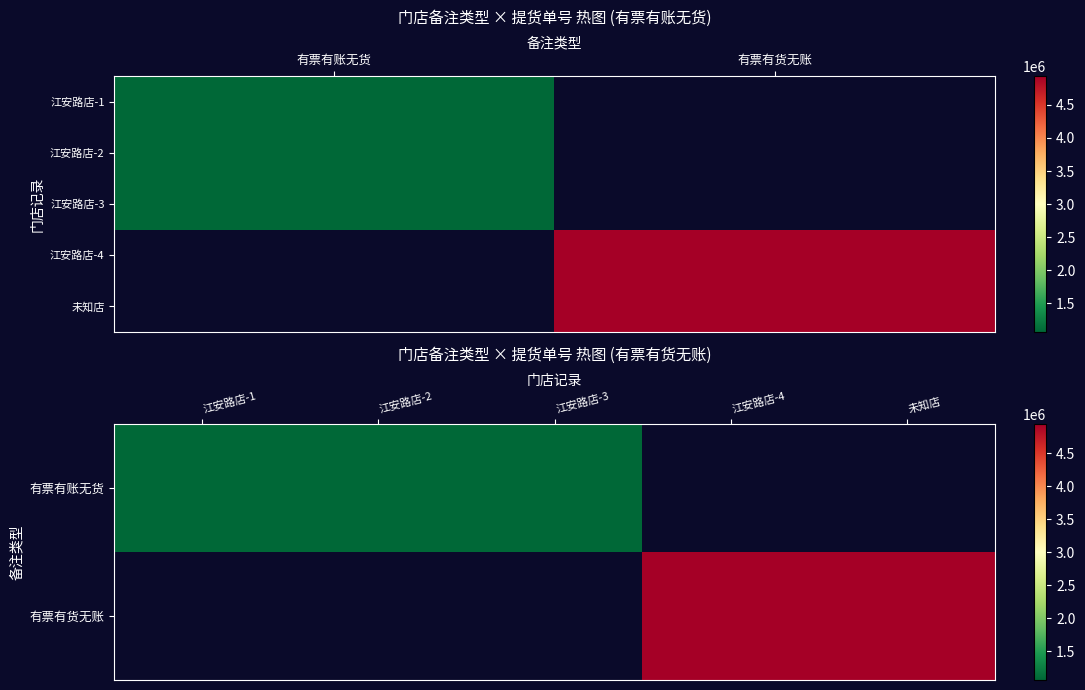

At which label does 有票有账无货 first exceed 1064978?

1